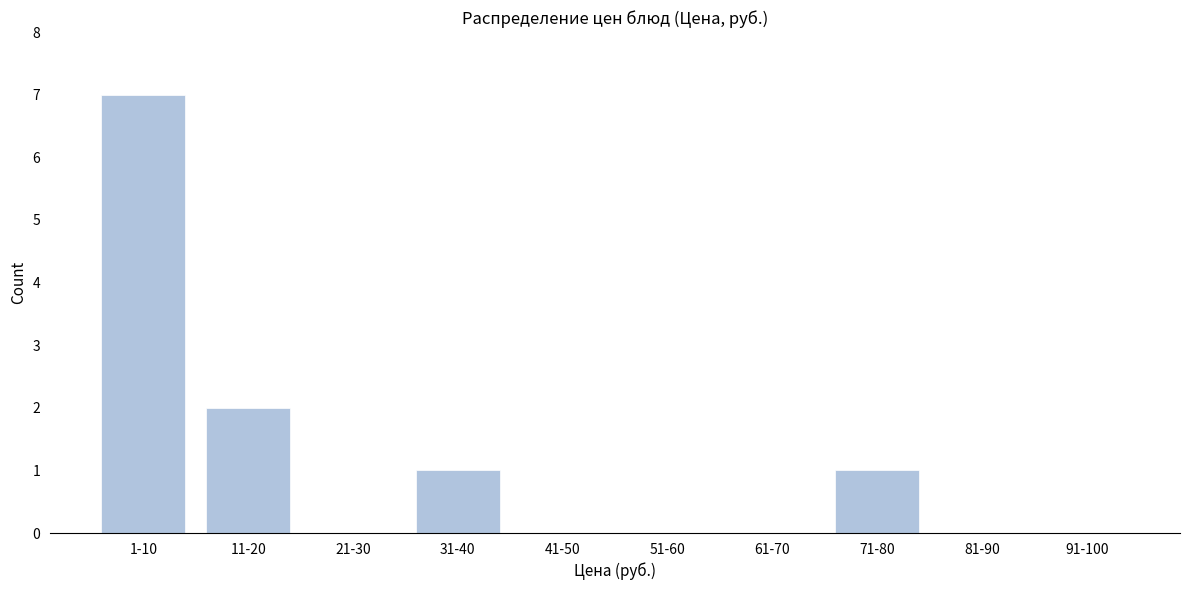

Reading left to right, list all the values displayed in this chart.

1-10=7	11-20=2	21-30=0	31-40=1	41-50=0	51-60=0	61-70=0	71-80=1	81-90=0	91-100=0